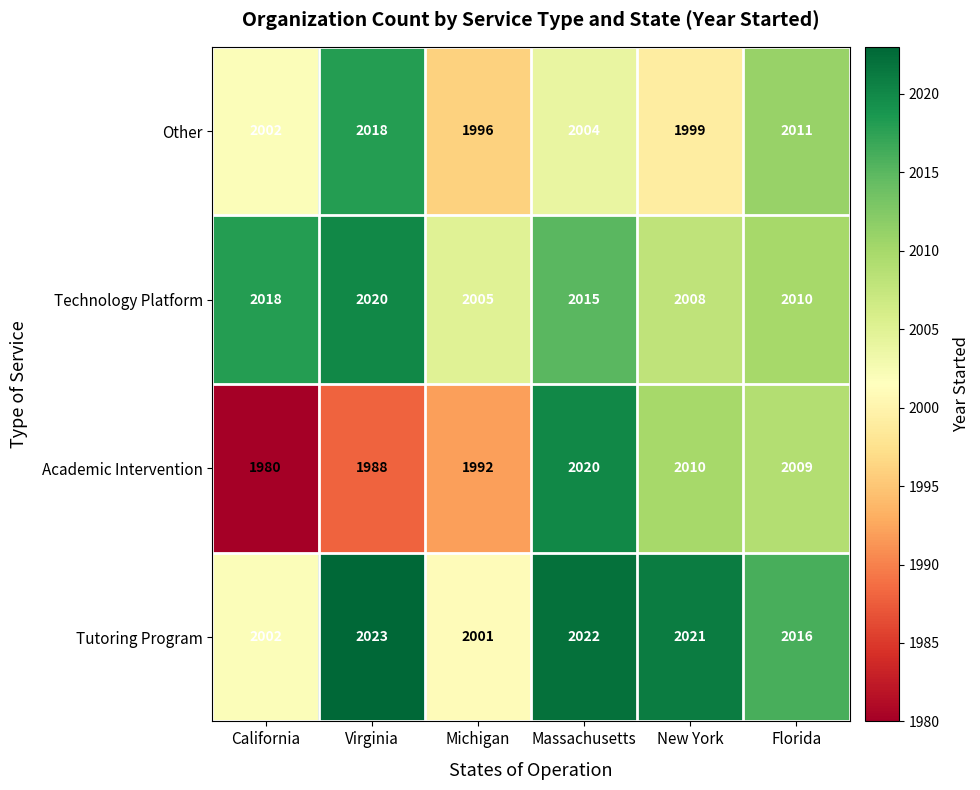

What is the difference between the Academic Intervention values at Massachusetts and Florida?

11